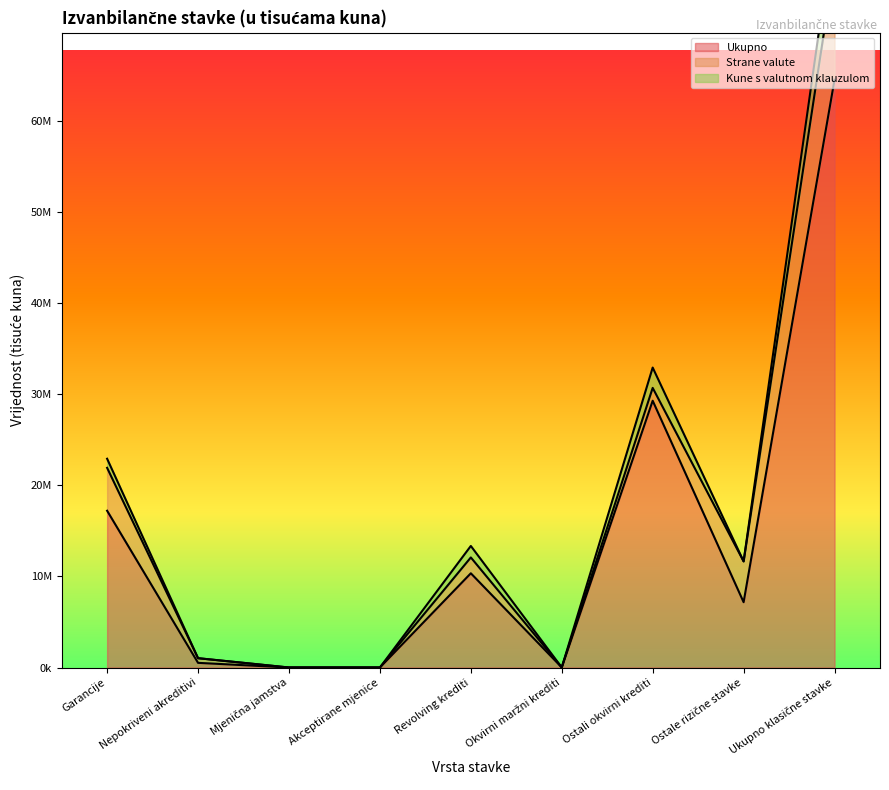

Reading right to left, transcribe all the data shown in this chart.

Ukupno: Ukupno klasične stavke=64499704	Ostale rizične stavke=7166196	Ostali okvirni krediti=29273395	Okvirni maržni krediti=7972	Revolving krediti=10338992	Akceptirane mjenice=0	Mjenična jamstva=0	Nepokriveni akreditivi=510884	Garancije=17202265
Strane valute: Ukupno klasične stavke=12840267	Ostale rizične stavke=4474796	Ostali okvirni krediti=1409735	Okvirni maržni krediti=0	Revolving krediti=1738582	Akceptirane mjenice=0	Mjenična jamstva=0	Nepokriveni akreditivi=510884	Garancije=4706269
Kune s valutnom klauzulom: Ukupno klasične stavke=4500765	Ostale rizične stavke=9774	Ostali okvirni krediti=2229629	Okvirni maržni krediti=0	Revolving krediti=1261106	Akceptirane mjenice=0	Mjenična jamstva=0	Nepokriveni akreditivi=0	Garancije=1000255